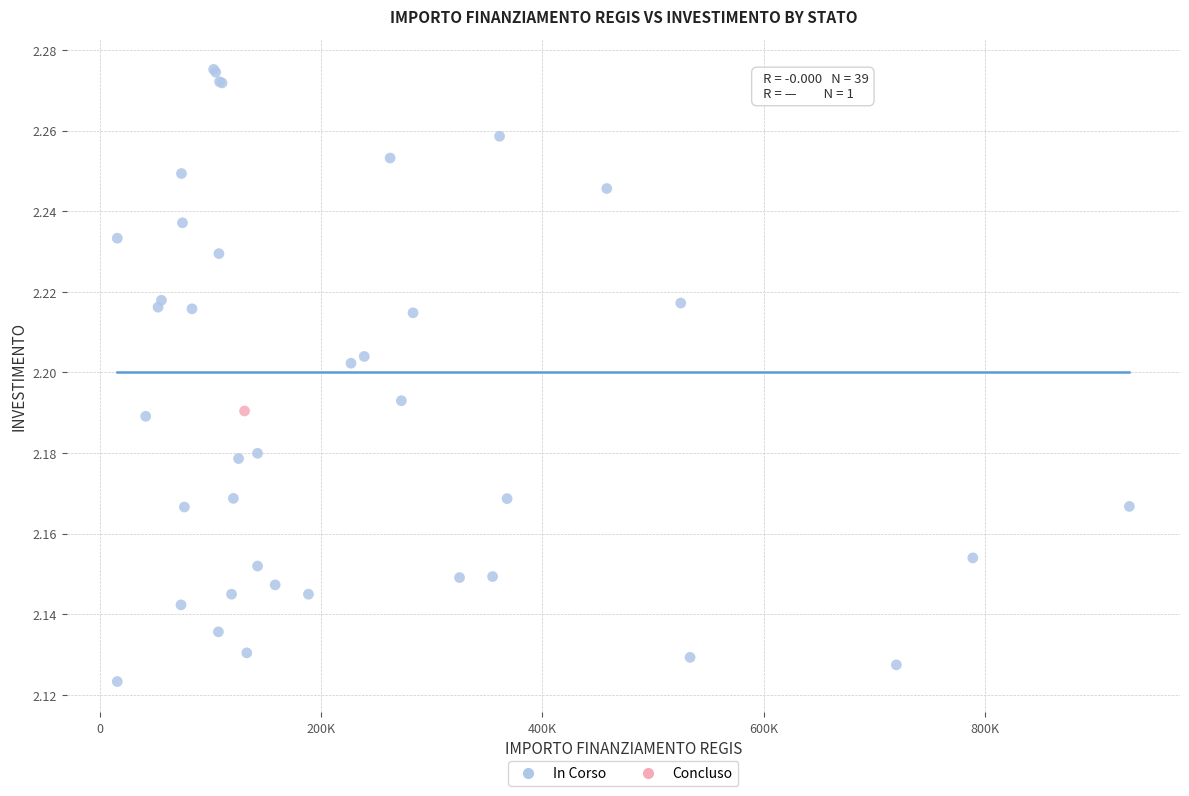

What are all the series names shown in the legend?

In Corso, Concluso